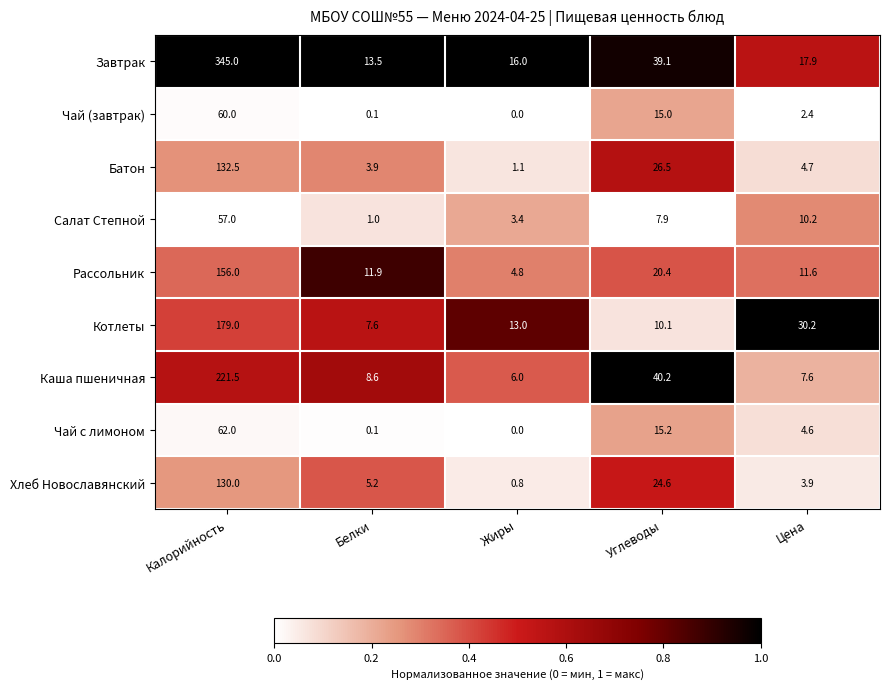

What value does the Рассольник series have at Белки?

11.9